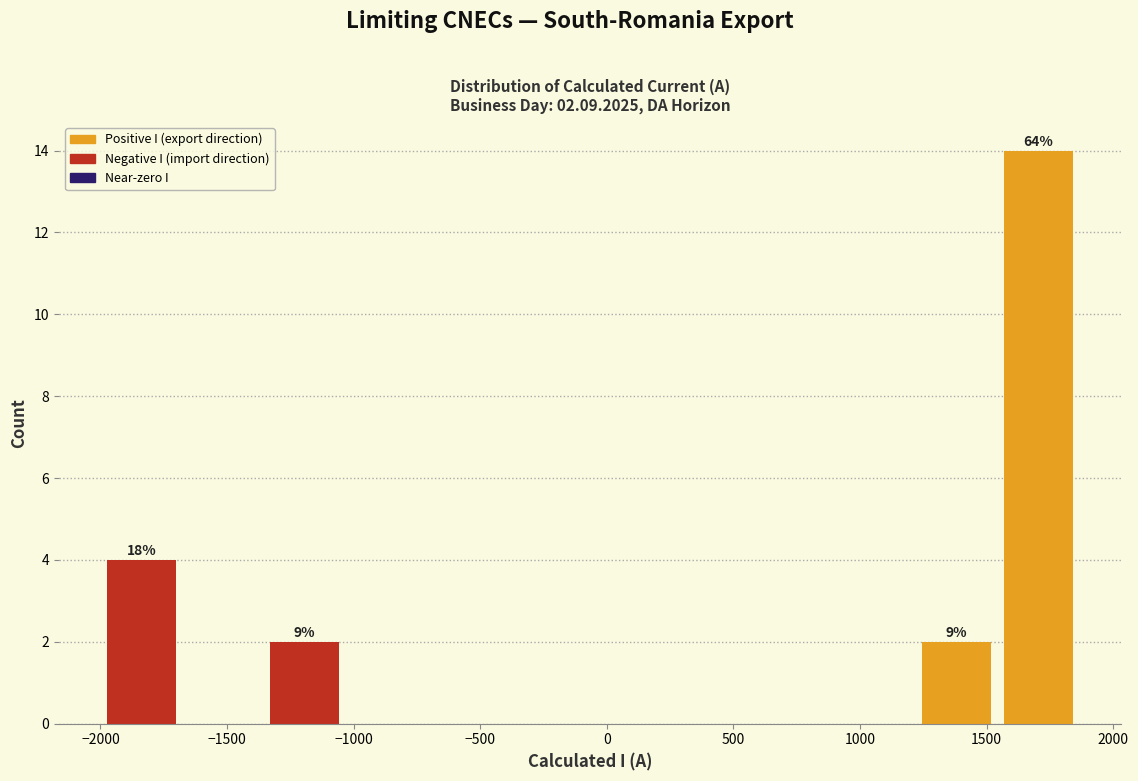

Over which range of the x-axis is the bar tallest?

1550 to 1850